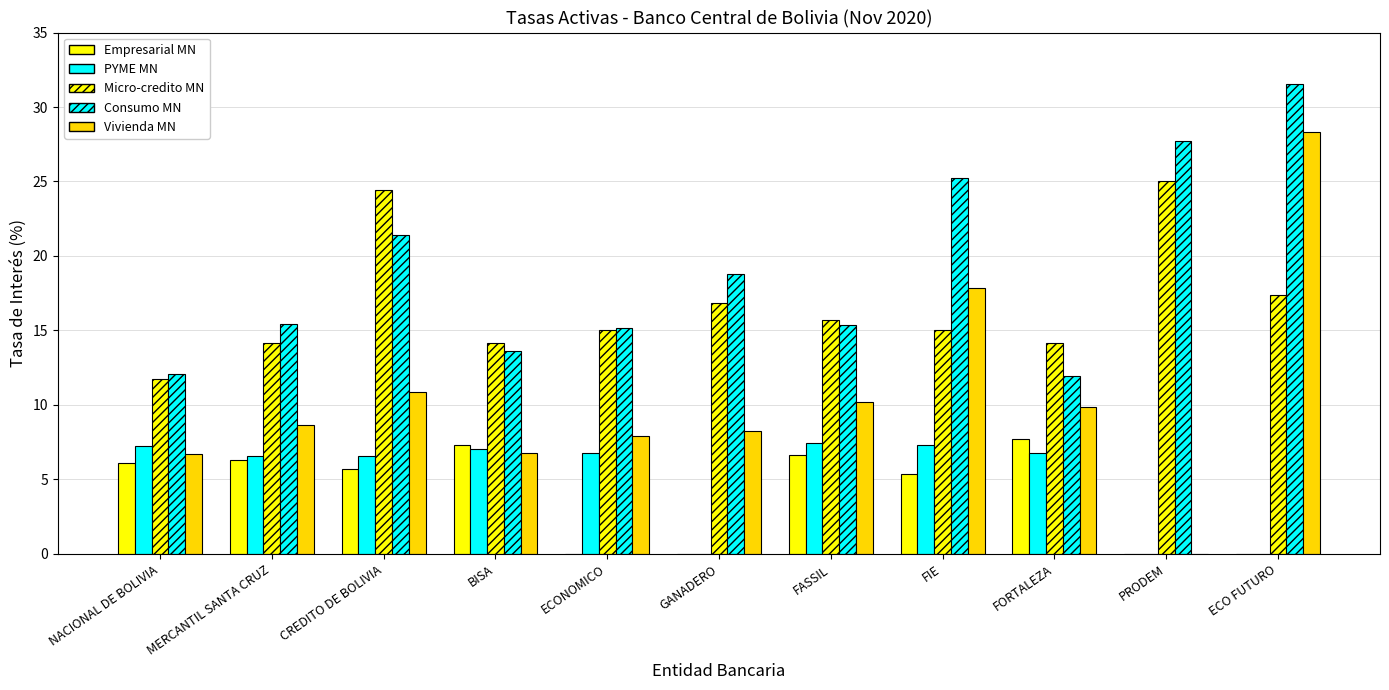

How many series are shown in this chart?

5